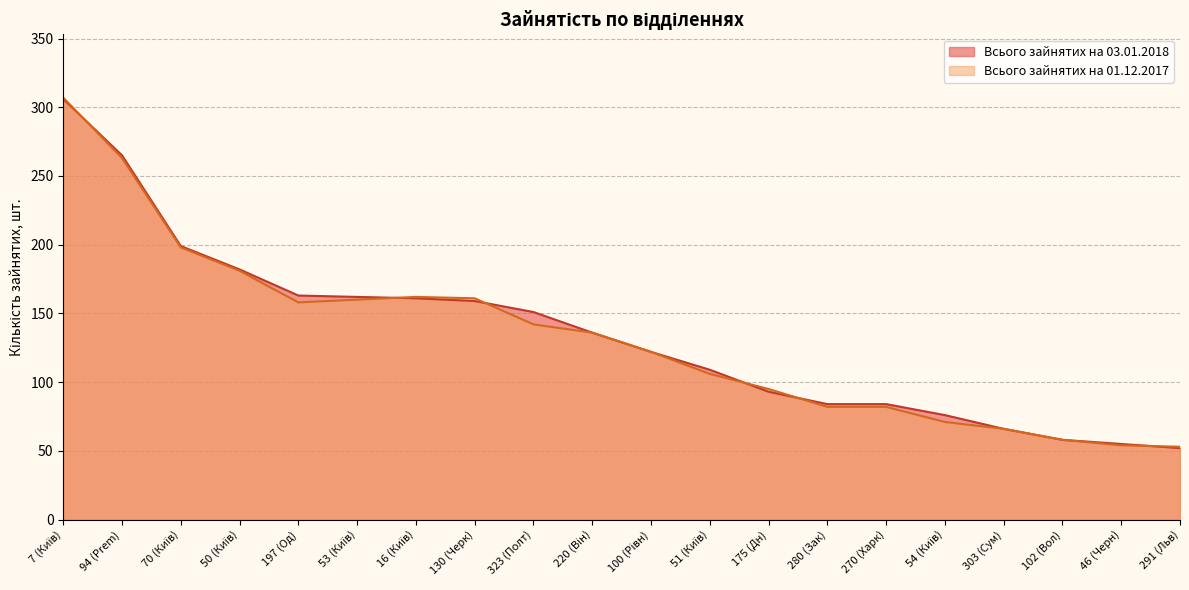

Reading left to right, list all the values displayed in this chart.

Всього зайнятих на 03.01.2018: 7 (Київ)=306	94 (Prem)=265	70 (Київ)=199	50 (Київ)=182	197 (Од)=163	53 (Київ)=162	16 (Київ)=161	130 (Черк)=159	323 (Полт)=151	220 (Він)=136	100 (Рівн)=122	51 (Київ)=109	175 (Дн)=93	280 (Зак)=84	270 (Харк)=84	54 (Київ)=76	303 (Сум)=66	102 (Вол)=58	46 (Черн)=55	291 (Льв)=52
Всього зайнятих на 01.12.2017: 7 (Київ)=307	94 (Prem)=263	70 (Київ)=198	50 (Київ)=181	197 (Од)=158	53 (Київ)=160	16 (Київ)=162	130 (Черк)=161	323 (Полт)=142	220 (Він)=136	100 (Рівн)=122	51 (Київ)=106	175 (Дн)=95	280 (Зак)=82	270 (Харк)=82	54 (Київ)=71	303 (Сум)=66	102 (Вол)=58	46 (Черн)=54	291 (Льв)=53